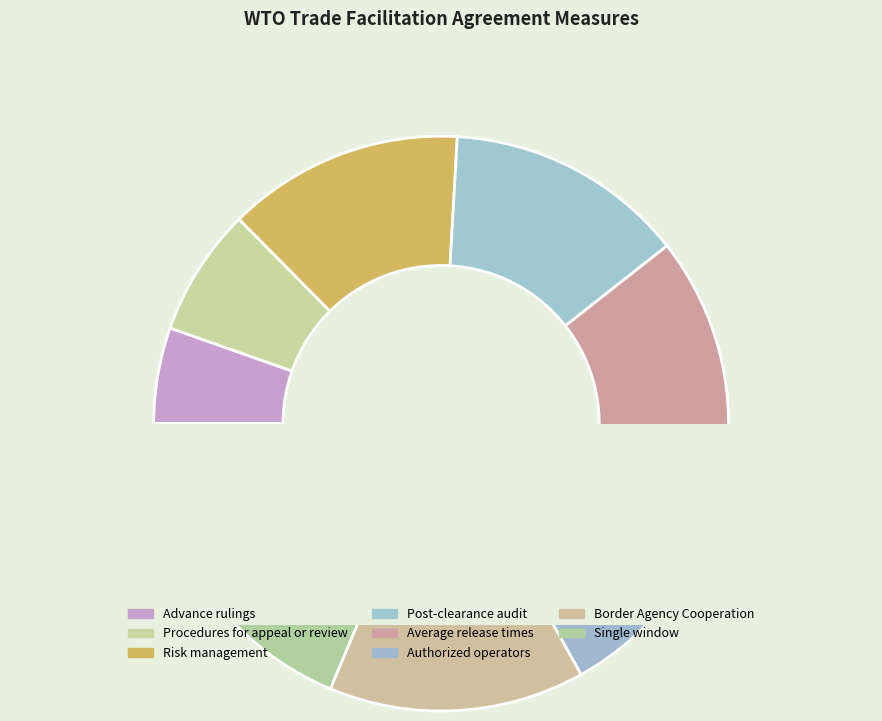

Which category has the biggest portion of the pie?

Single window